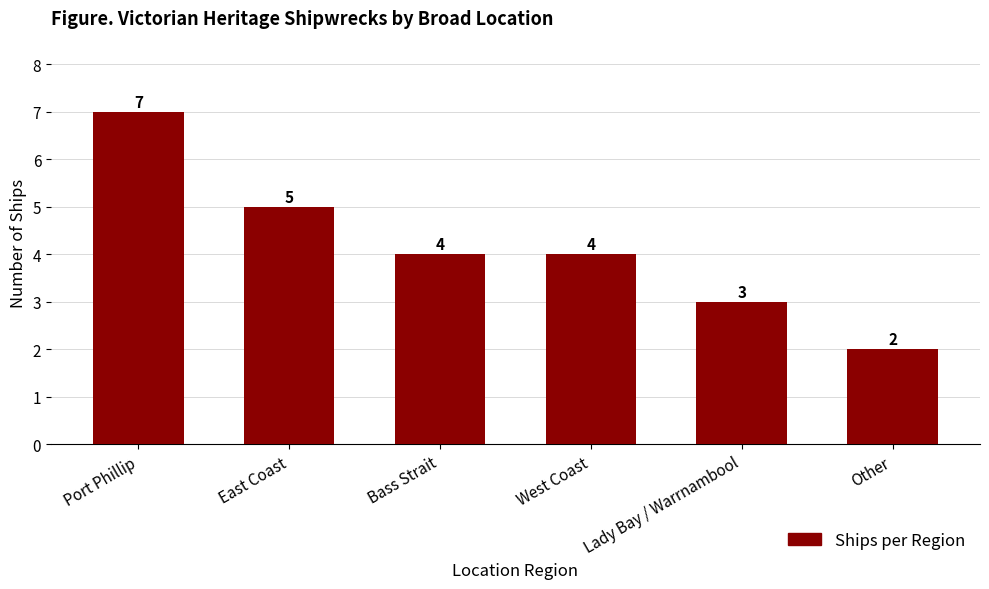

What is the sum of all values?

25